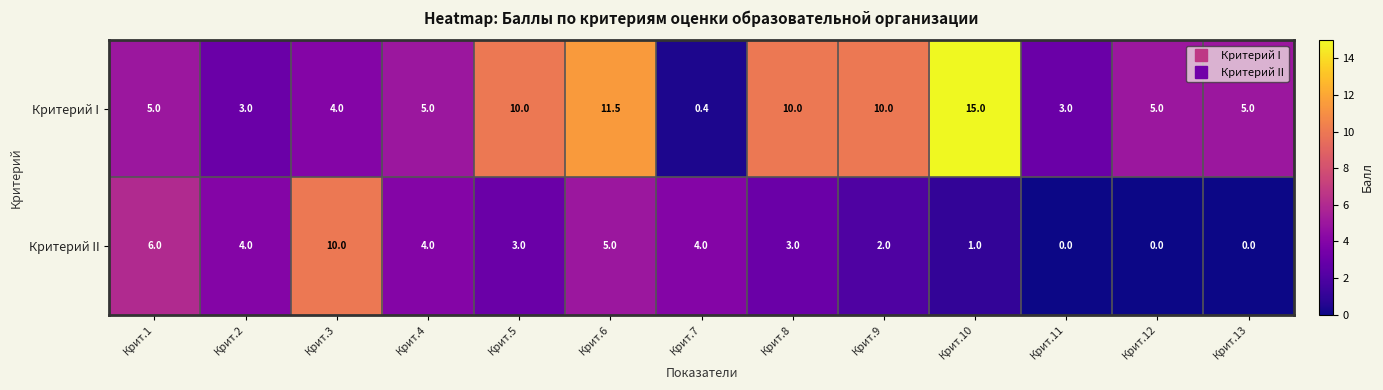

What value does the Критерий II series have at Крит.5?

3.0